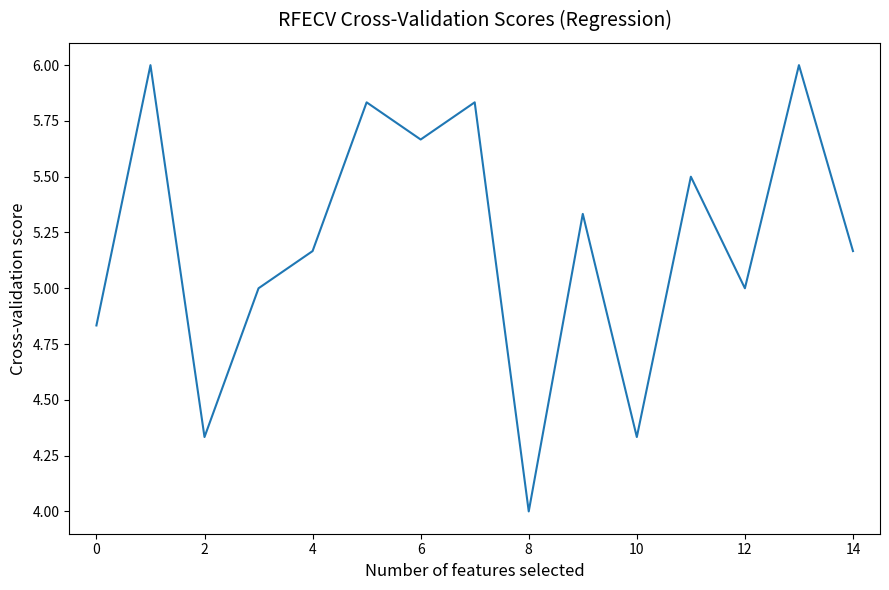

What is the maximum value shown in the chart?

6.0